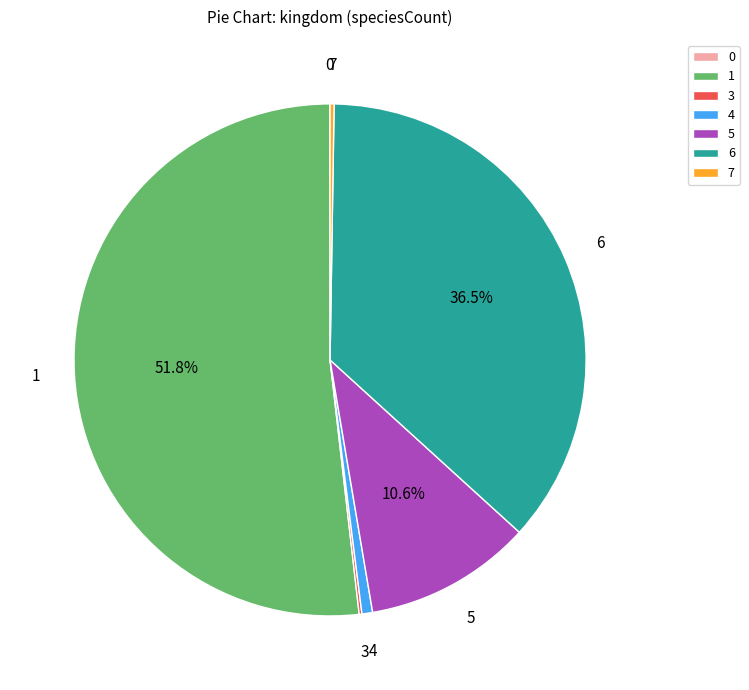

Which category has the biggest portion of the pie?

1